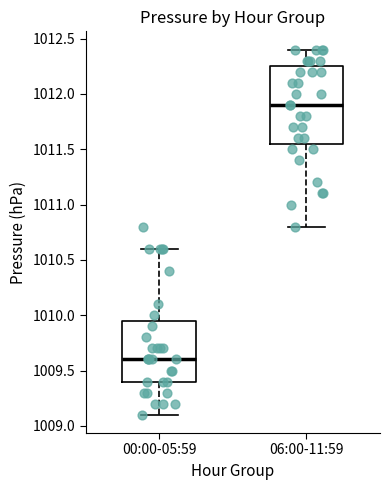

Where does the median line of the box for 06:00-11:59 sit on the y-axis? The values are not printed on the chart, so give them approximately, as read against the axis.

1011.90